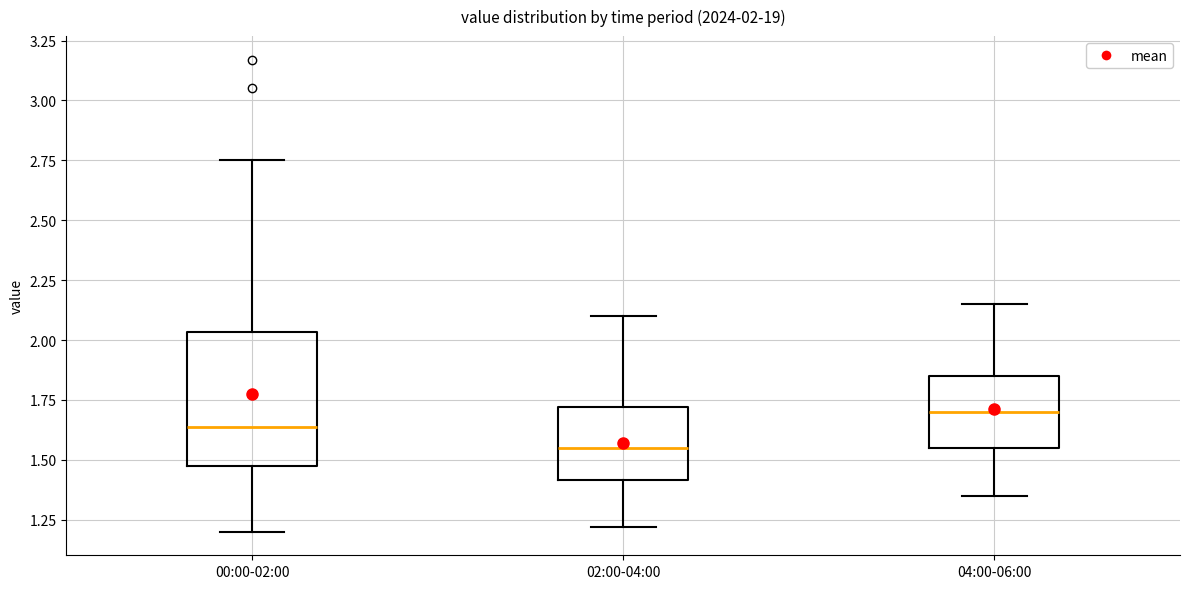

Which box has the highest median line?

04:00-06:00